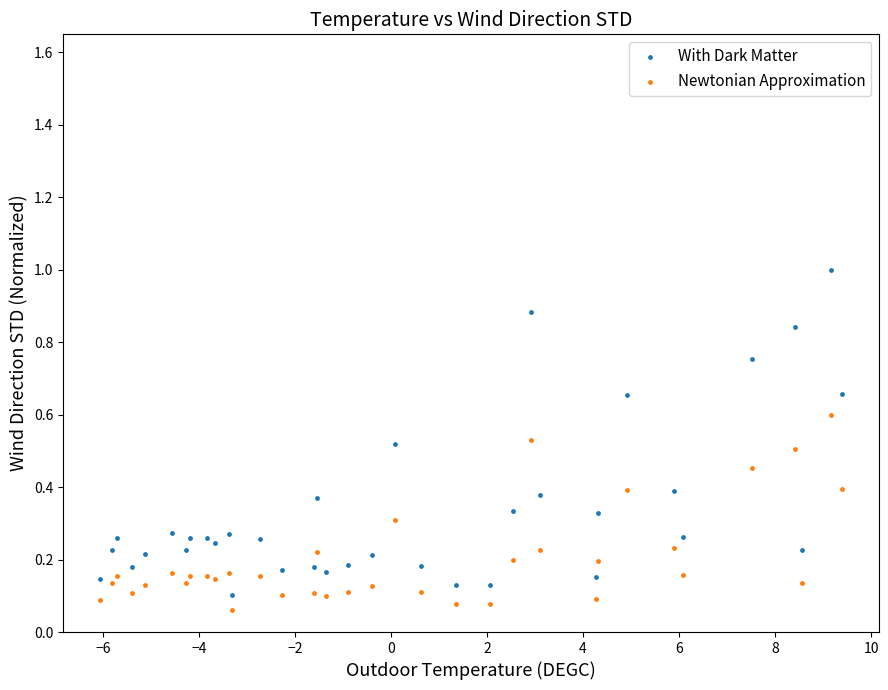

Which series has the largest Y range (max minus min)?

With Dark Matter